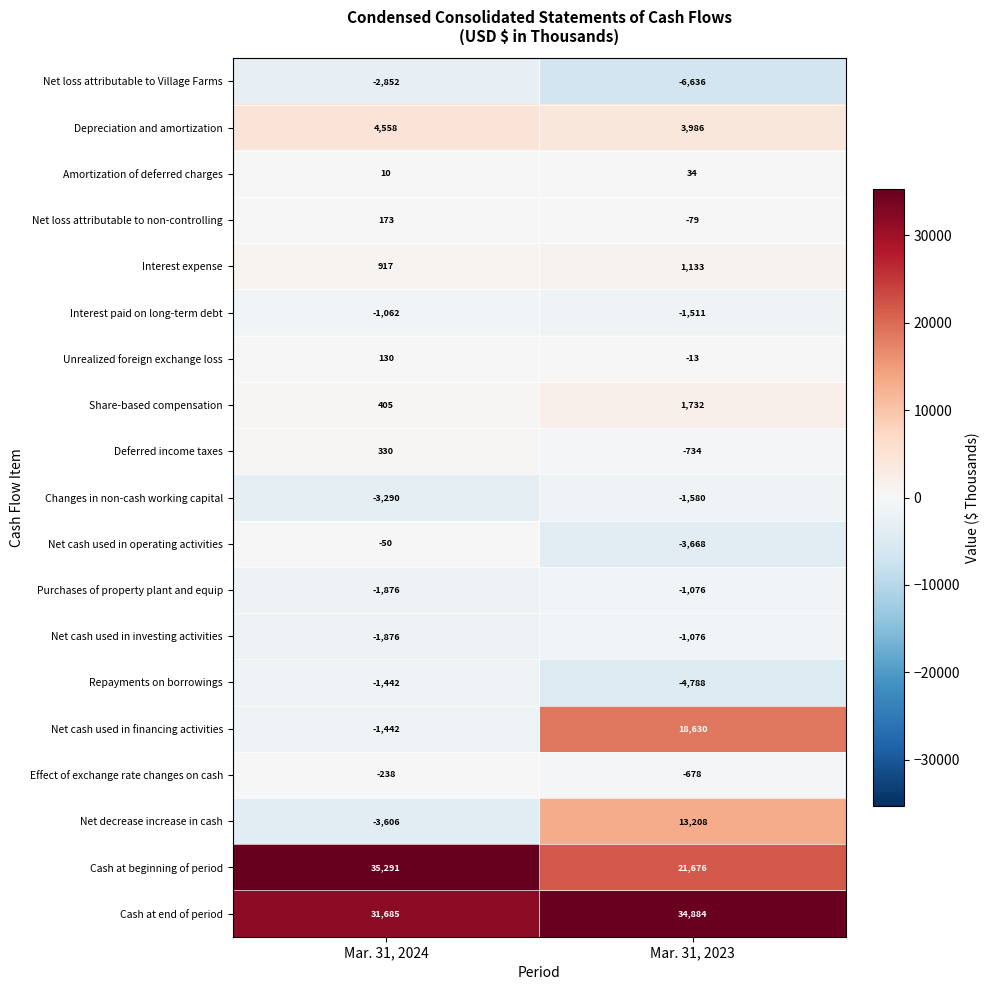

Rank the categories by Net loss attributable to non-controlling value from lowest to highest.

Mar. 31, 2023, Mar. 31, 2024